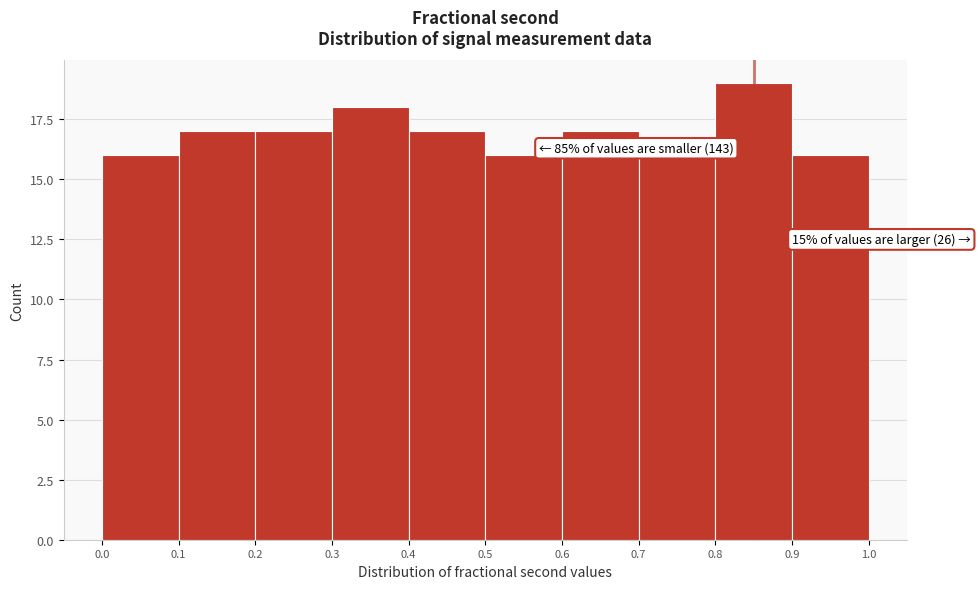

Which range on the x-axis has the tallest bar?

0.8 to 0.9